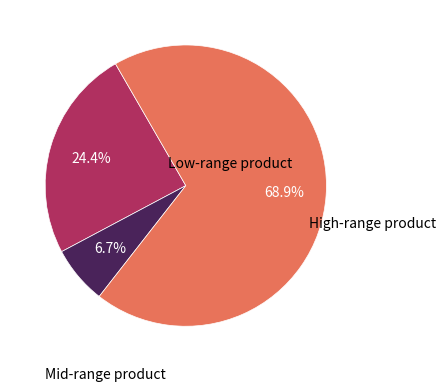

Count the number of slices in the pie.

3